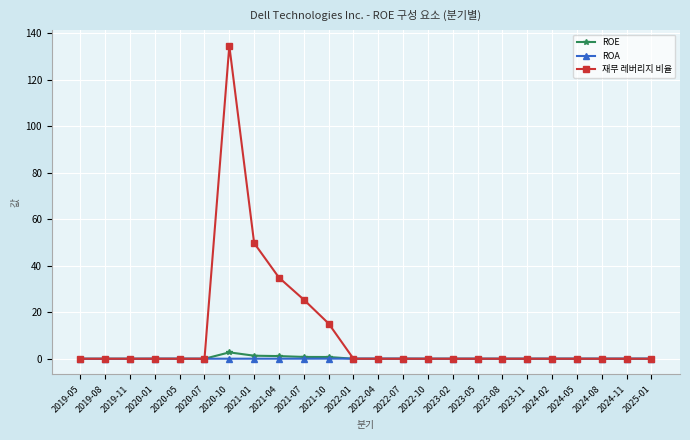

True or false: ROA has more than 2 interior local peaks.

True